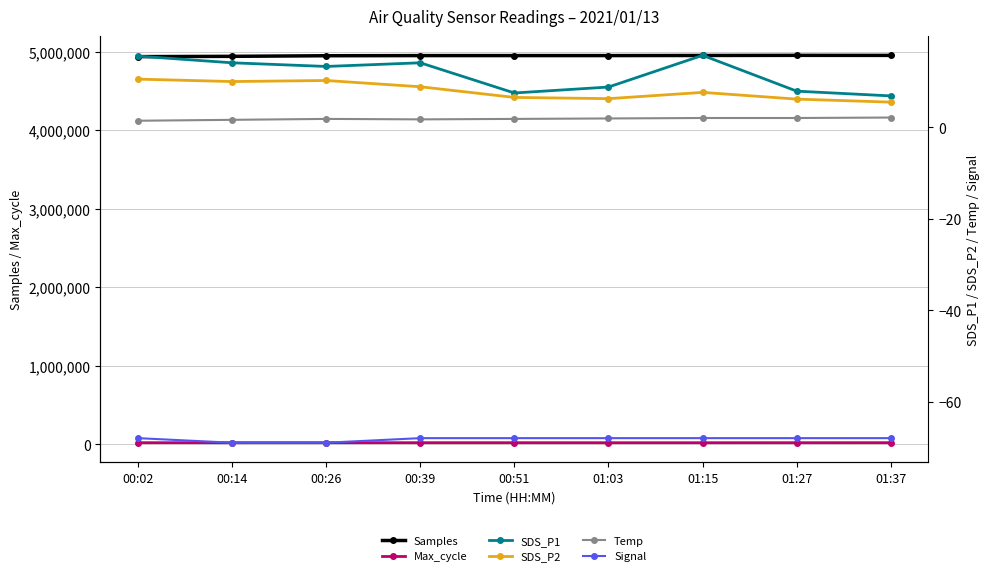

How many series are shown in this chart?

6